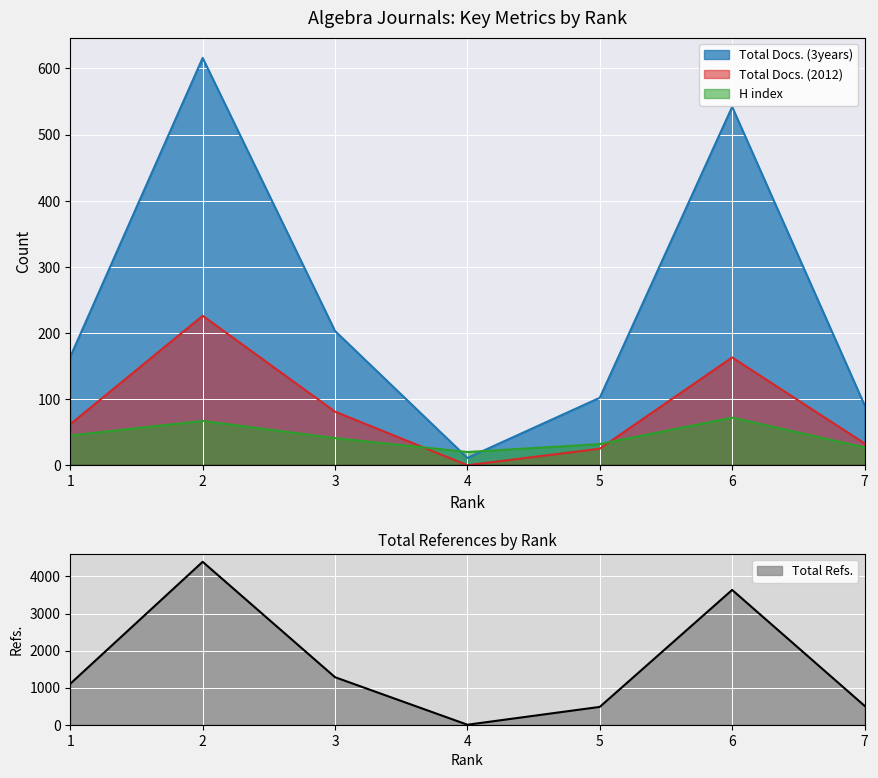

What is the average value of the Total Docs. (2012) series?

84